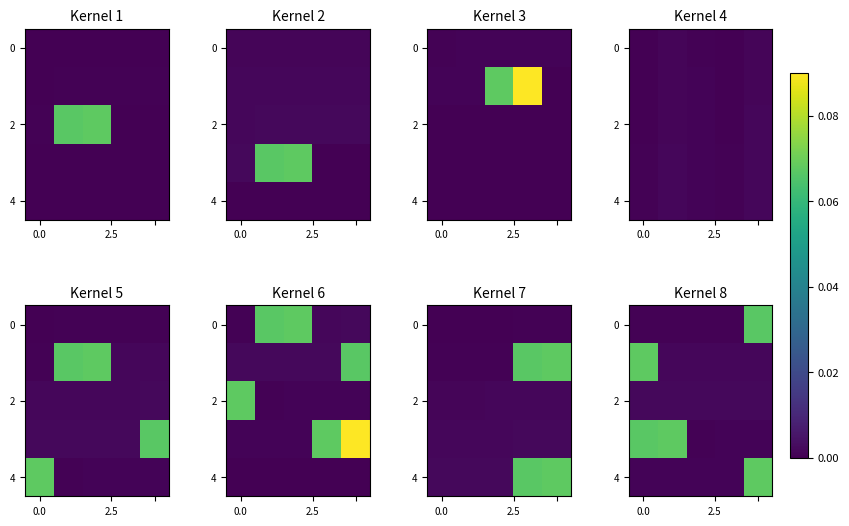

At how many categories does at least one series exceed 0?

5